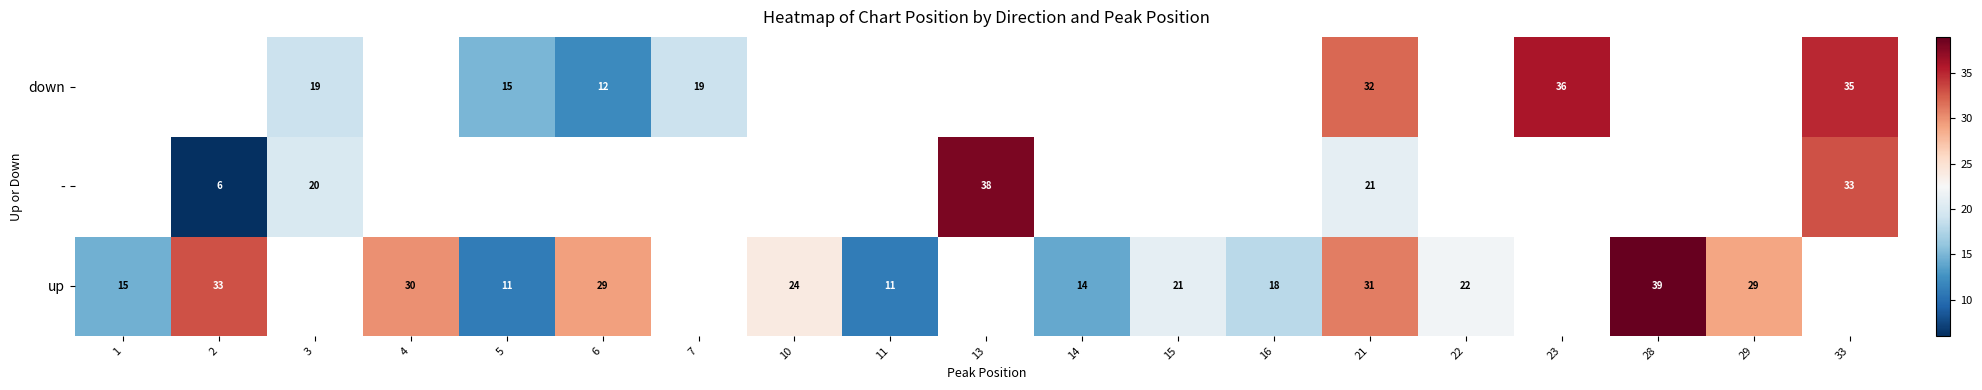

Is it true that row_1 equals 29.3 at 3?

False